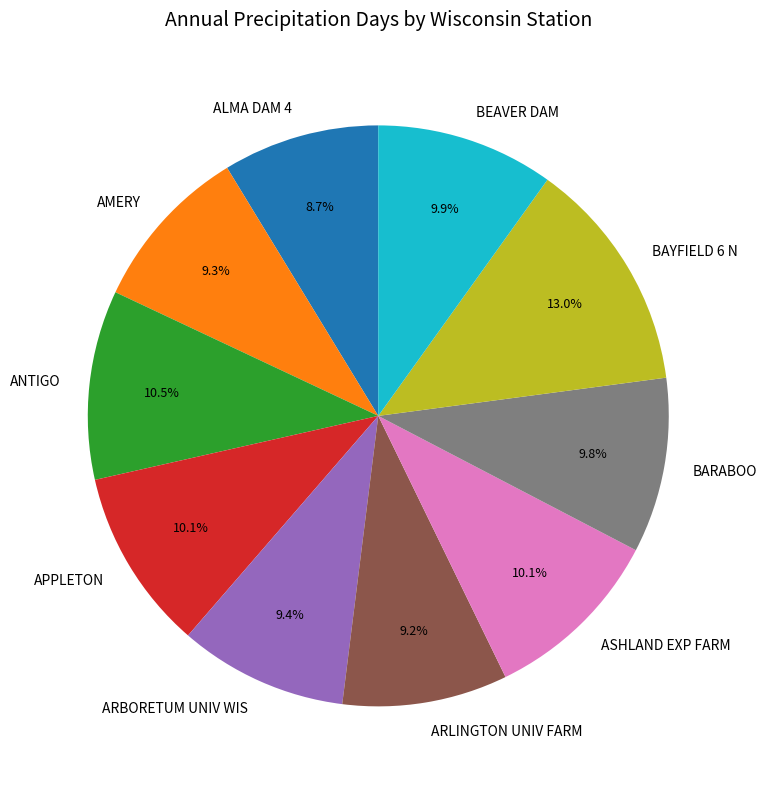

Combined, what portion of the pie is BAYFIELD 6 N and ALMA DAM 4?

21.7%